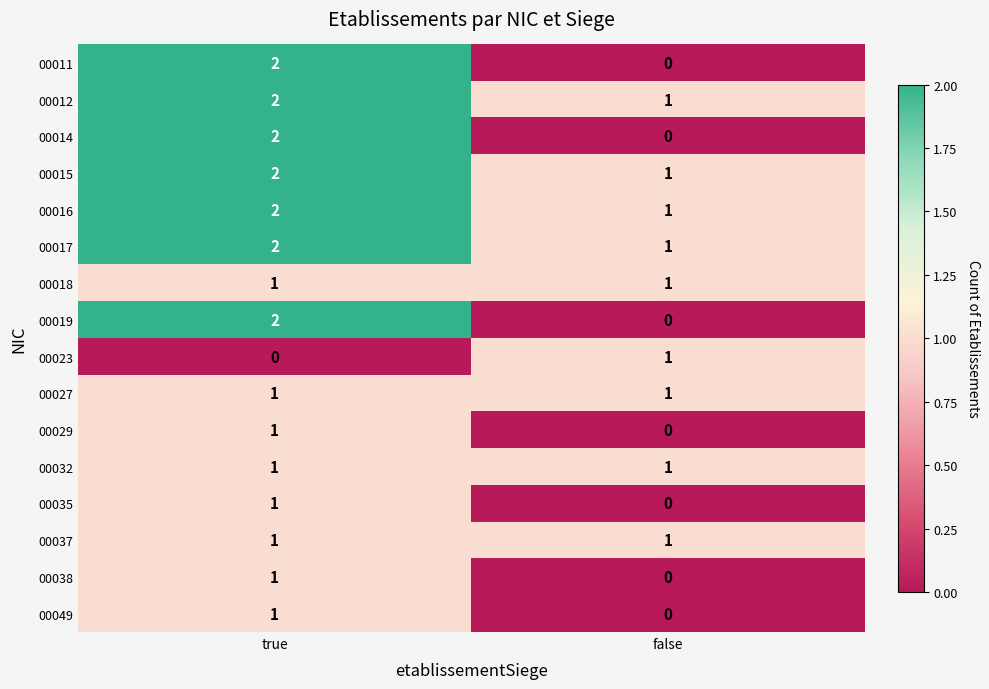

Is the value of 00032 at true greater than the value of 00035 at false?

Yes